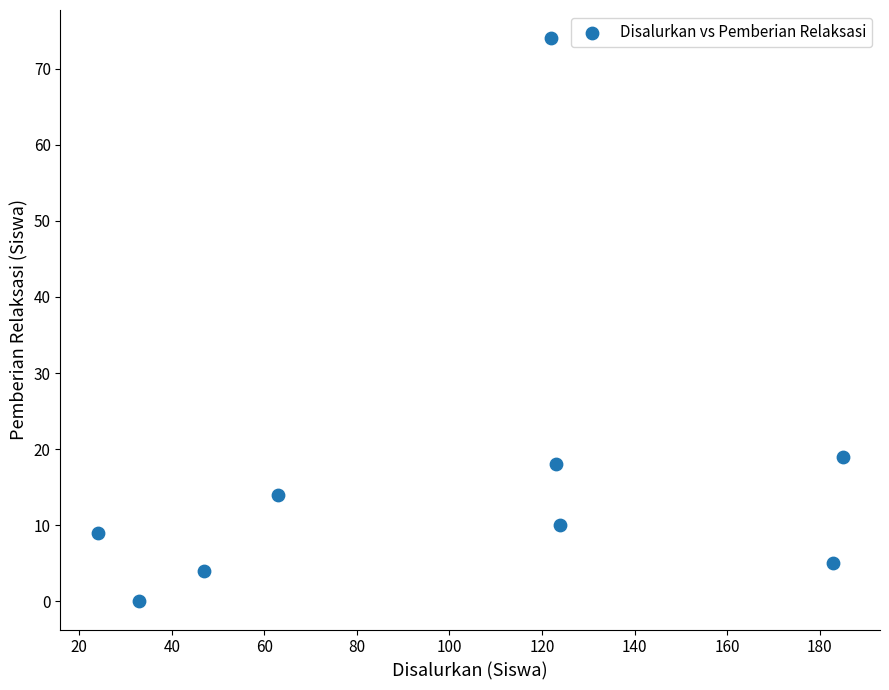

What is the range of Y values (max minus min)?

74